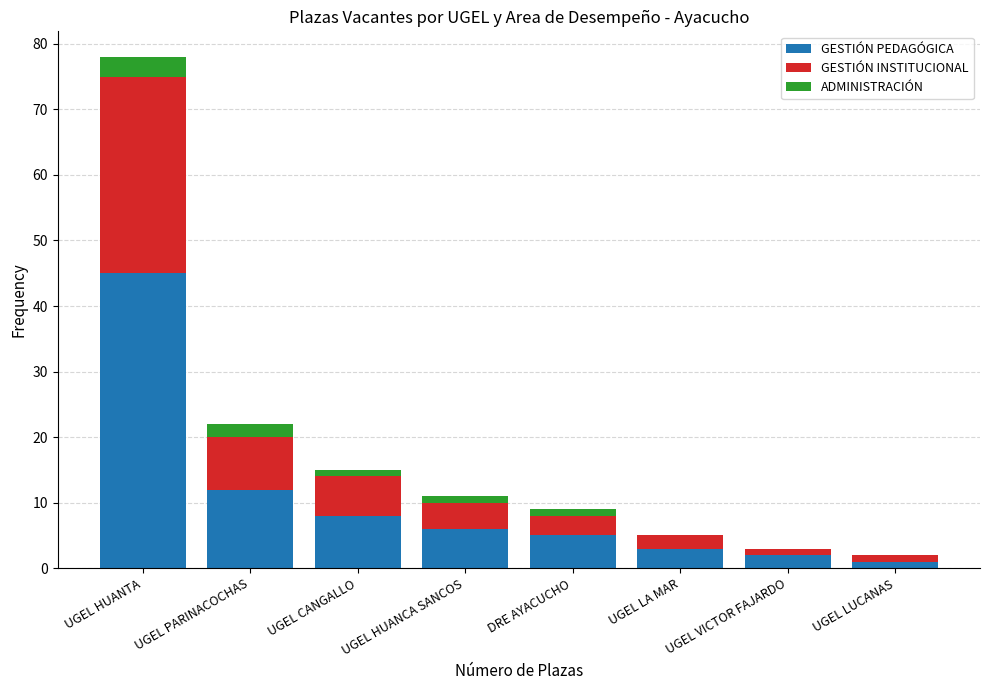

What is the total value across all series at UGEL LA MAR?

5